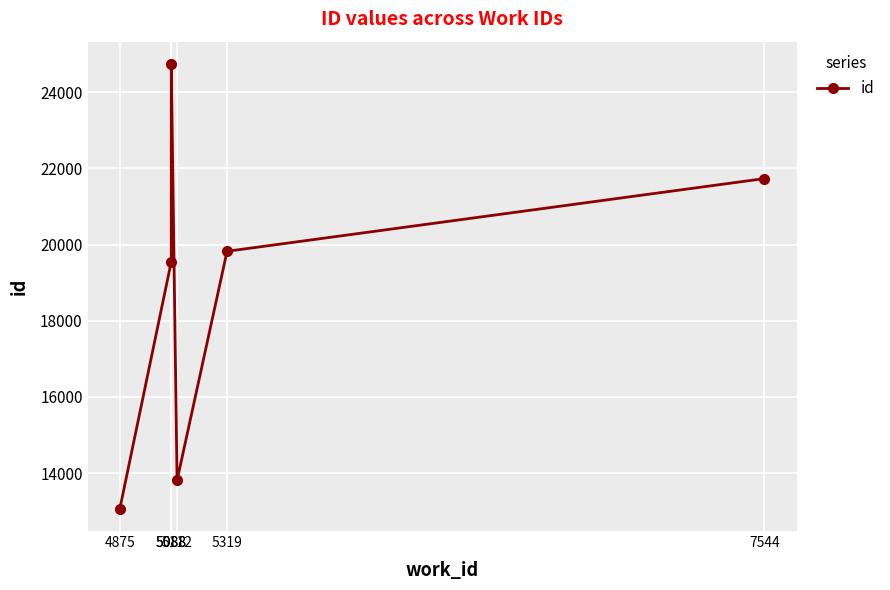

True or false: the data shows 13810 at 5112.

True